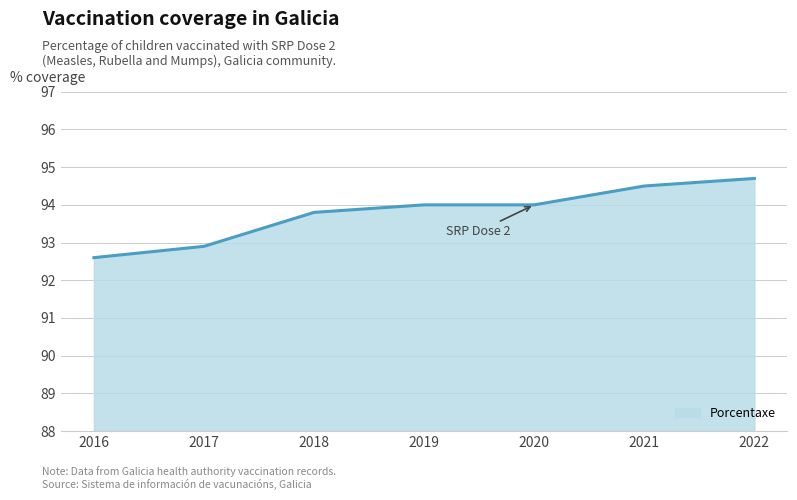

What is the average value?

93.8